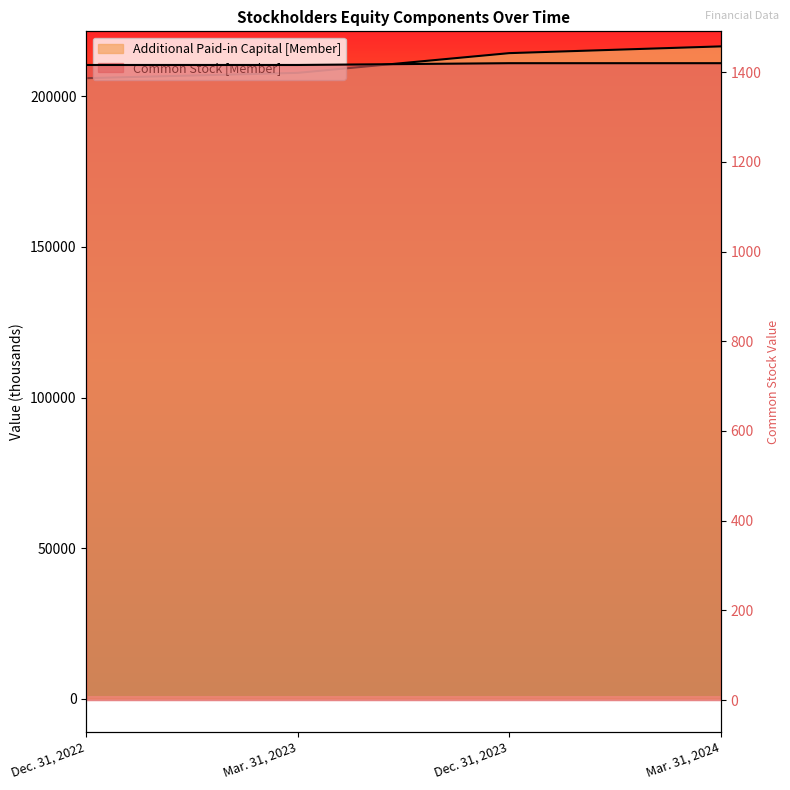

What are all the series names shown in the legend?

Common Stock [Member], Additional Paid-in Capital [Member]